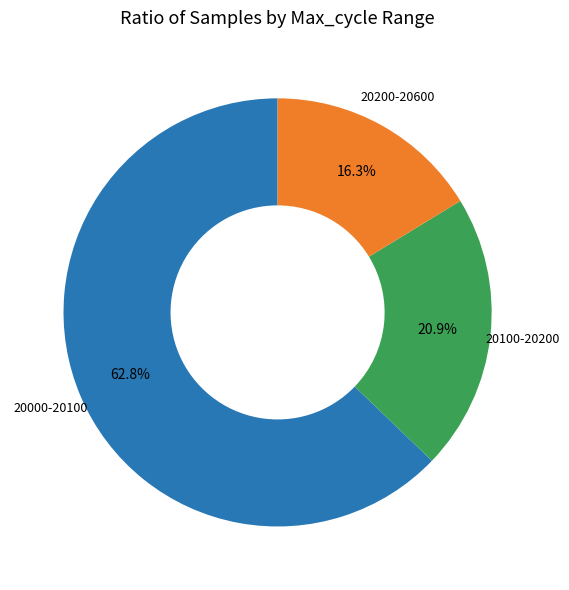

Does any single category account for the majority?

Yes